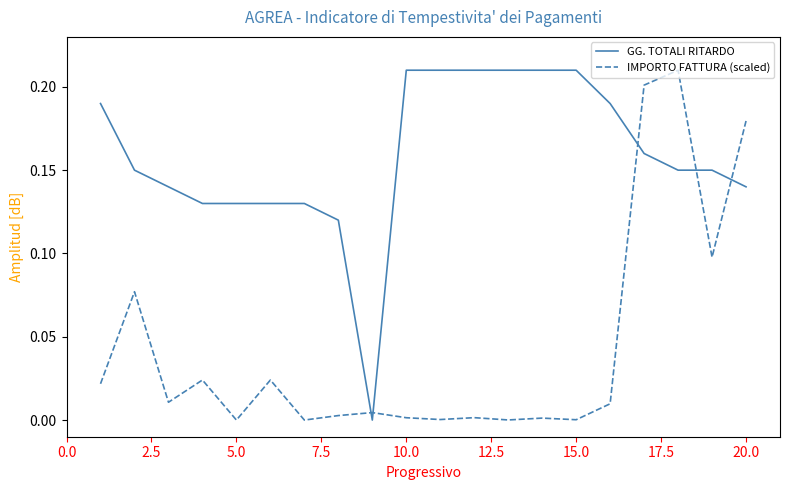

Which series has the largest total across all categories?

GG. TOTALI RITARDO